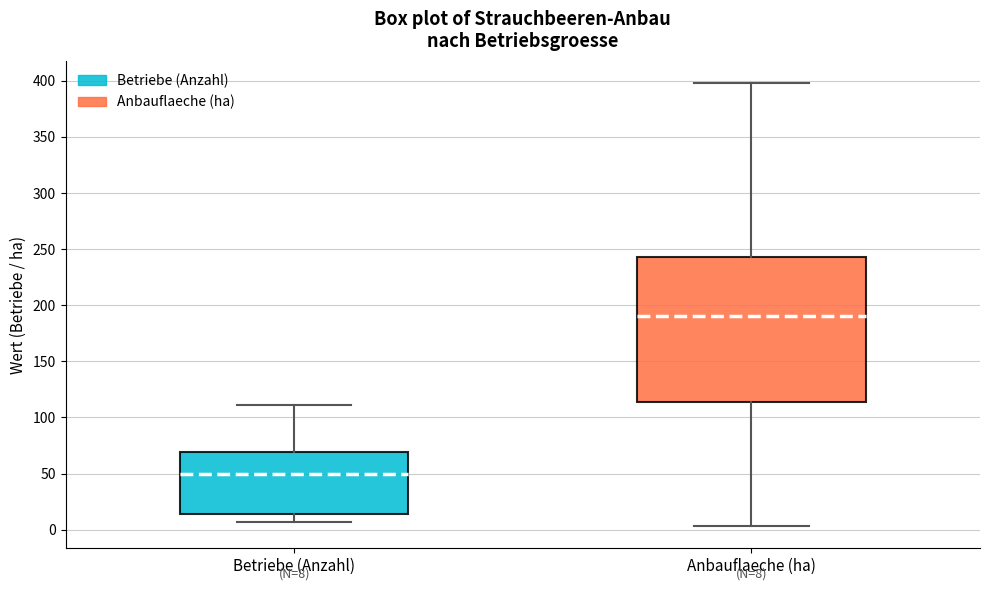

Which box's median line is the highest?

Anbauflaeche (ha)